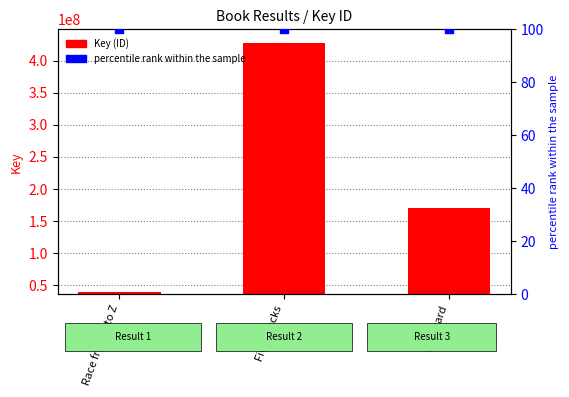

At which category is the sum across all series the highest?

Five Trucks